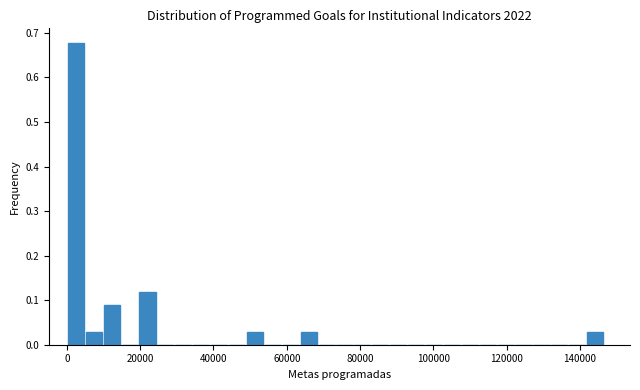

Around what value on the x-axis is the tallest bar? Give the approximate position of its centre, as read against the axis.

2000